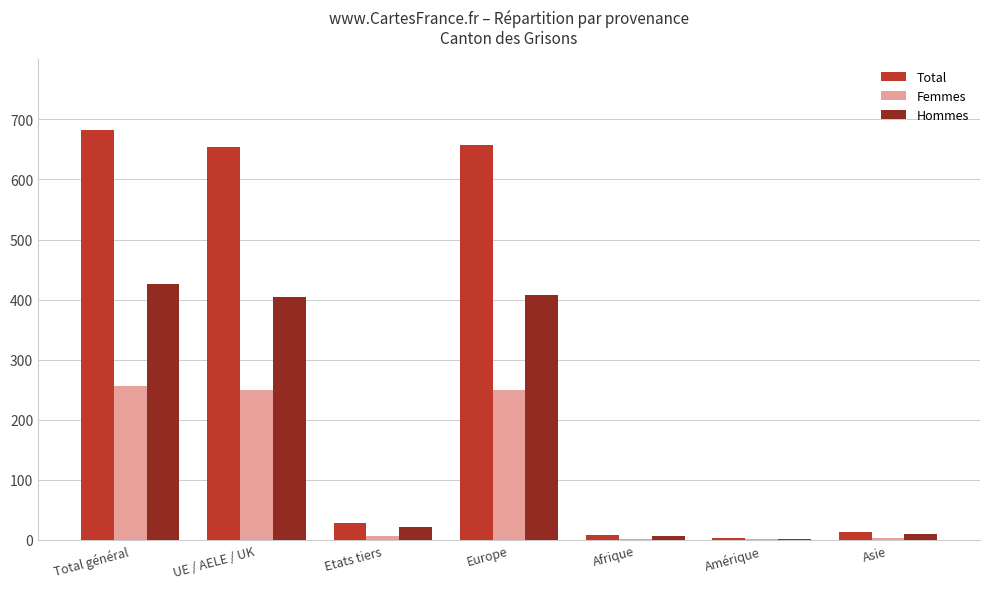

The Femmes series shows 55 at UE / AELE / UK. True or false?

False